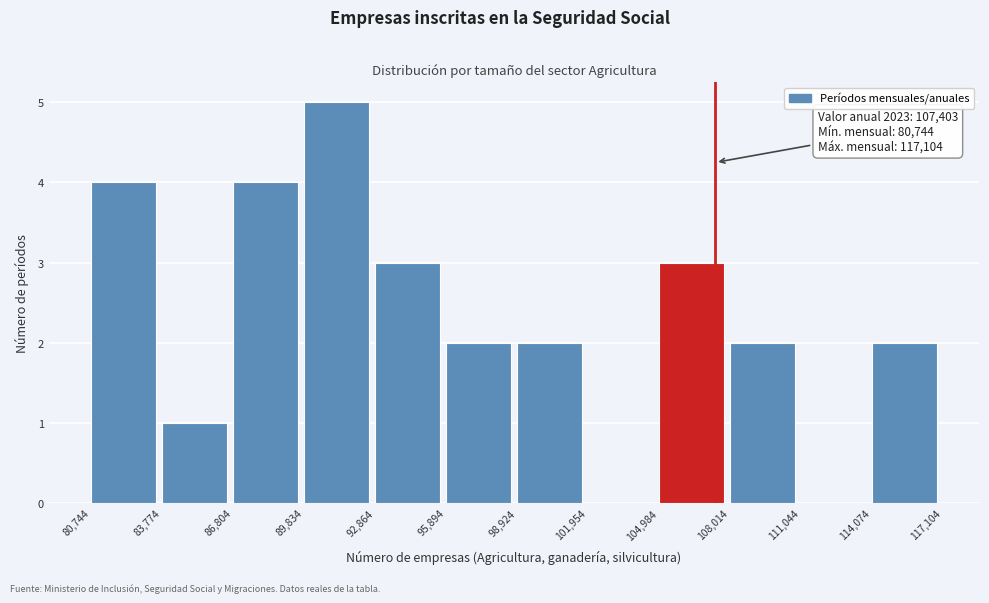

Over which range of the x-axis is the bar tallest?

89,834 to 92,864